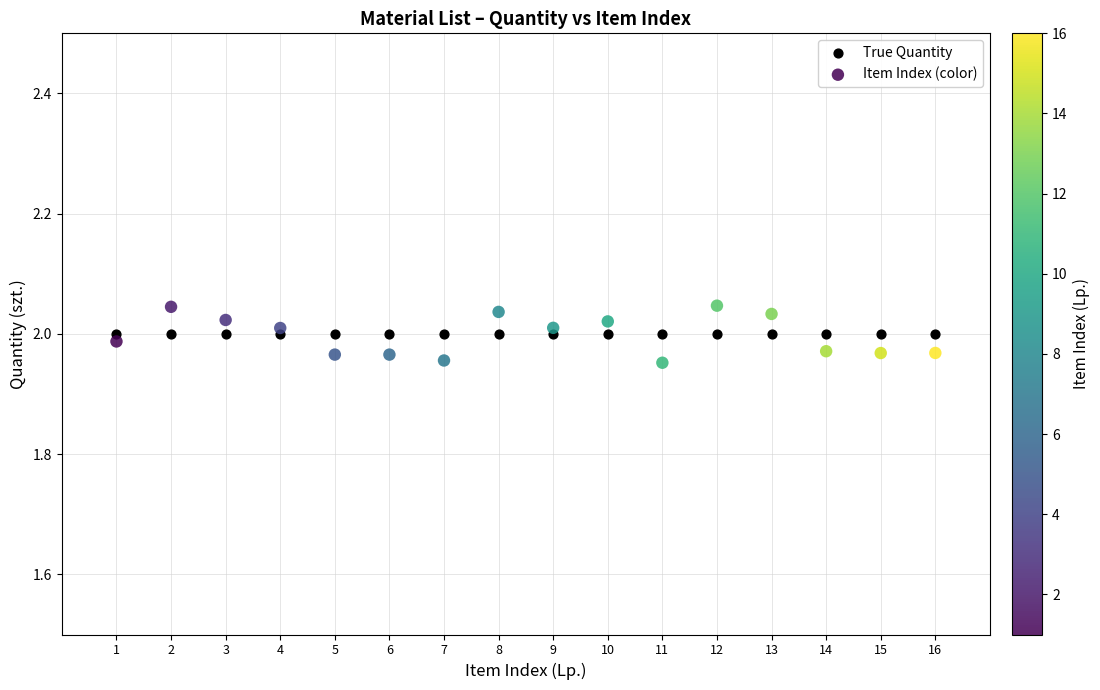

Which series contains the highest Y value?

Item Index (color)